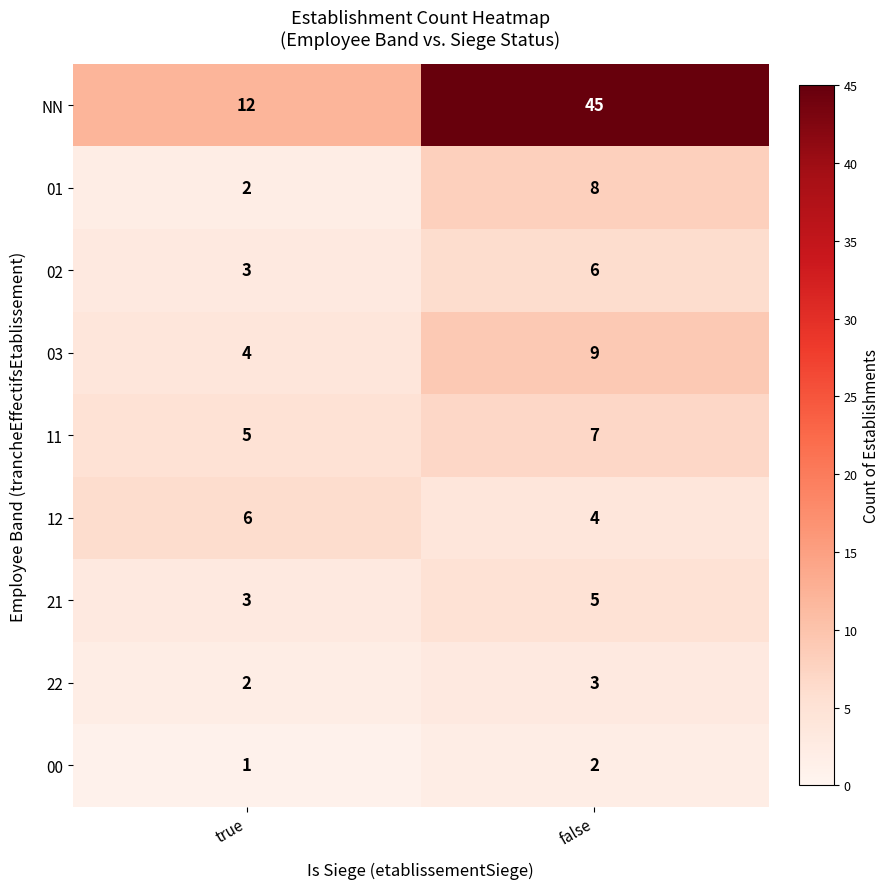

Which label corresponds to the smallest value in the chart?

true